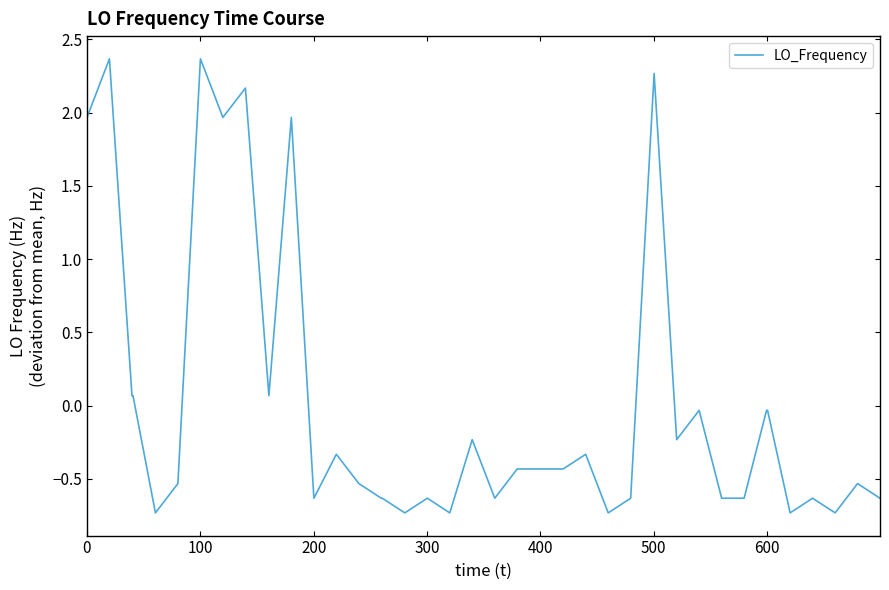

What is the difference between the maximum and minimum values?

3.1